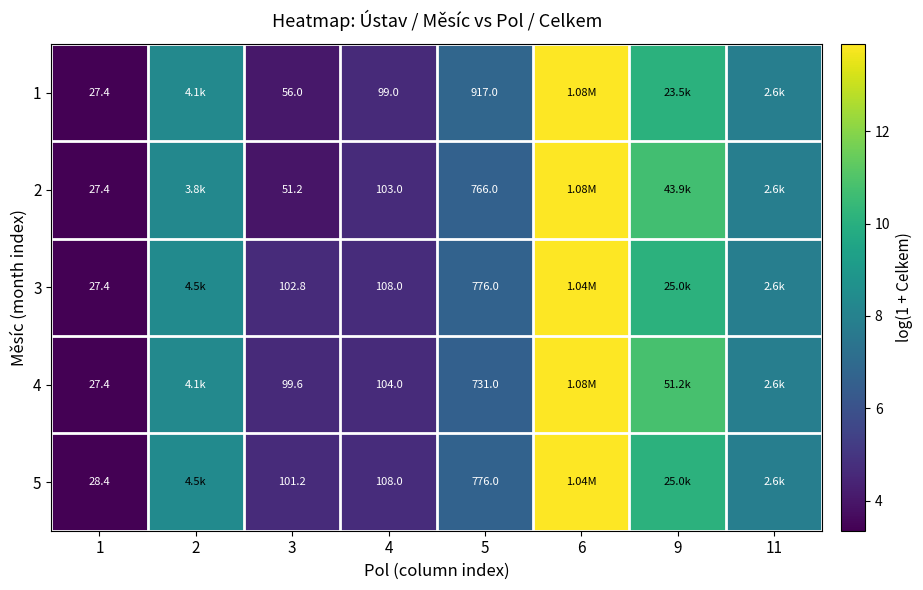

Is the value of 4 at 1 greater than the value of 5 at 5?

No